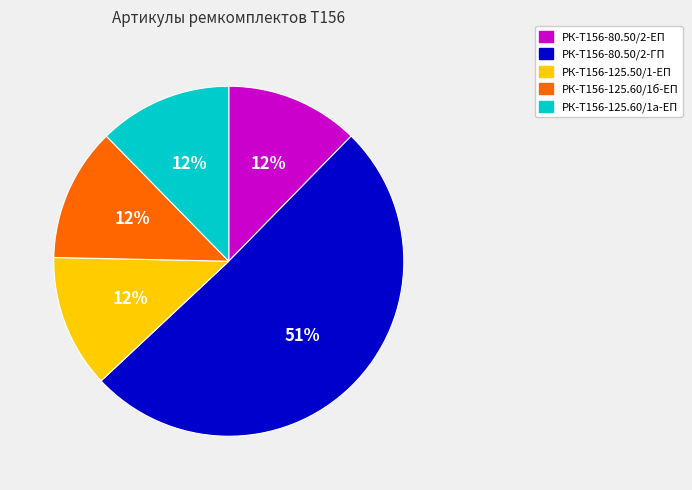

The РК-Т156-80.50/2-ЕП slice represents 12% of the pie. True or false?

True